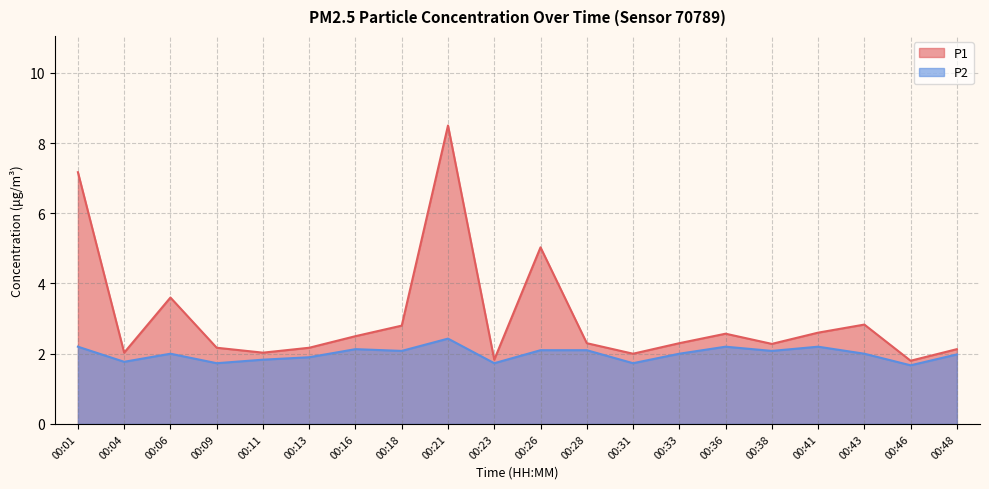

How many categories are shown in the chart?

20